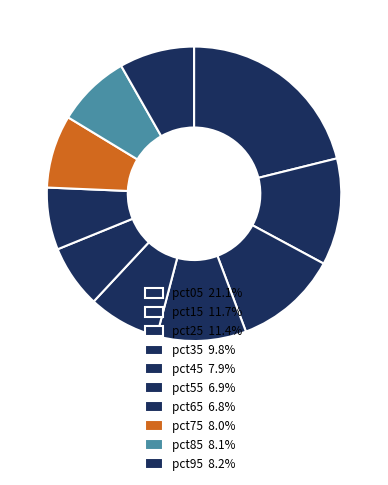

Does pct05 represent more than half of the total?

No